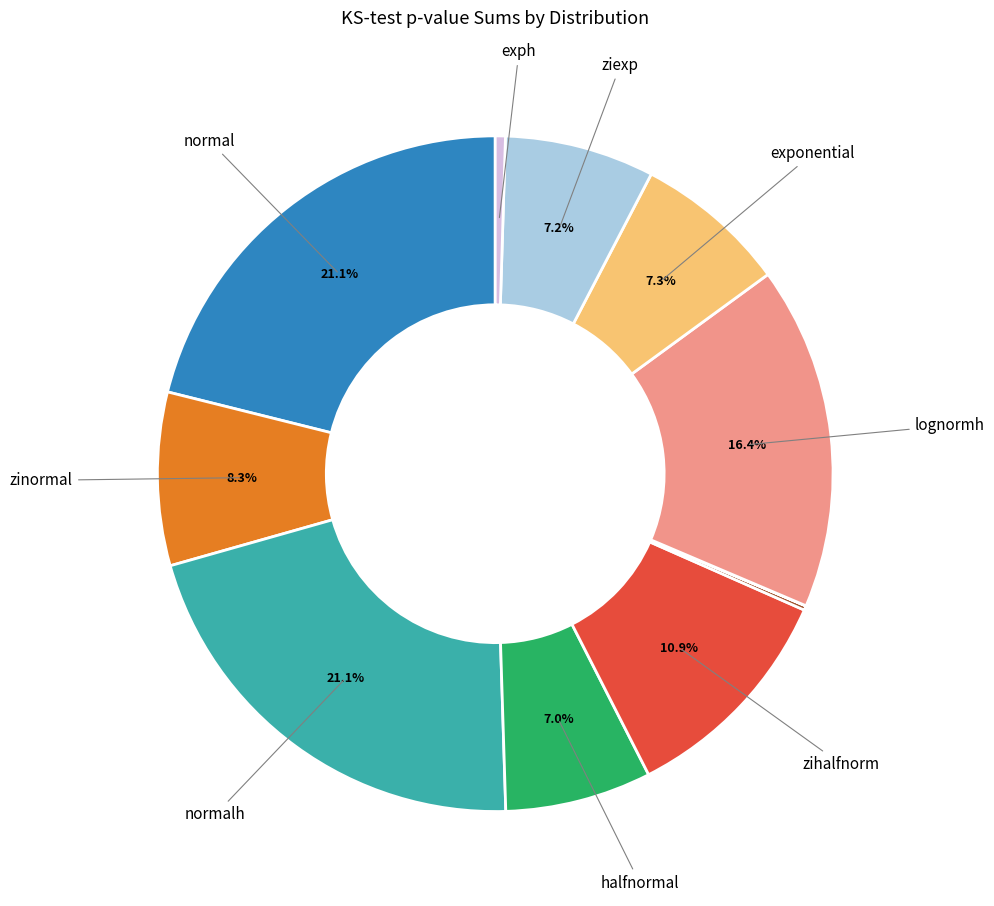

To the nearest percent, what is the average slice percentage?

8%